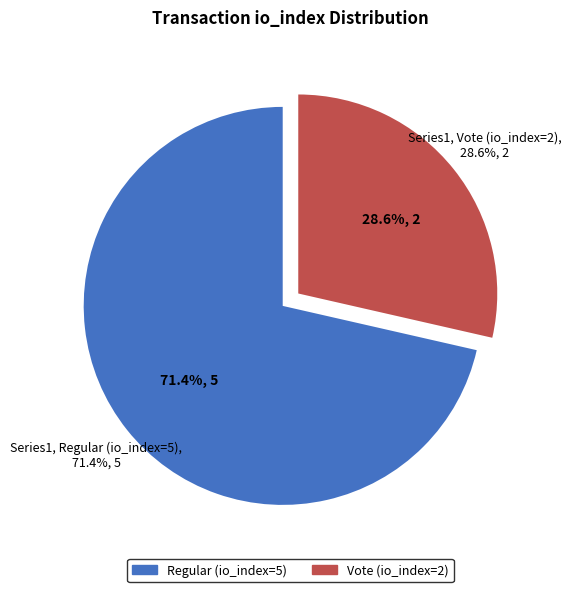

Which category has the biggest portion of the pie?

Regular (io_index=5)